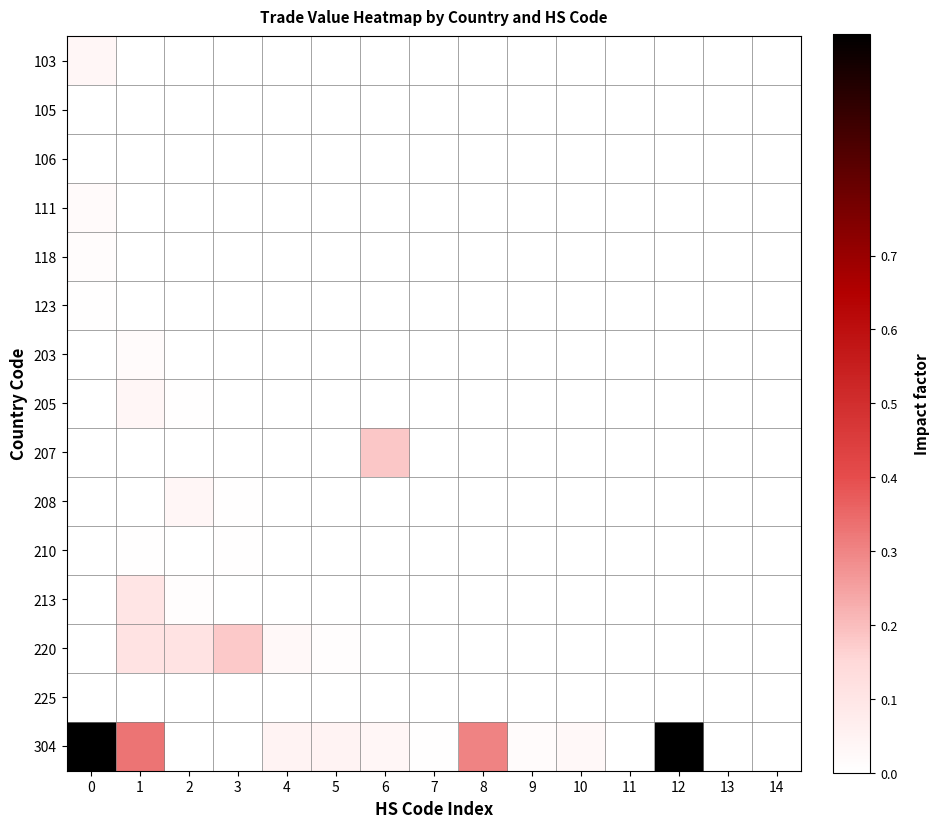

Reading left to right, what are all the values shown in this chart?

103: 0=0.0	1=0.0	2=0.0	3=0.0	4=0.0	5=0.0	6=0.0	7=0.0	8=0.0	9=0.0	10=0.0	11=0.0	12=0.0	13=0.0	14=0.0
105: 0=0.0	1=0.0	2=0.0	3=0.0	4=0.0	5=0.0	6=0.0	7=0.0	8=0.0	9=0.0	10=0.0	11=0.0	12=0.0	13=0.0	14=0.0
106: 0=0.0	1=0.0	2=0.0	3=0.0	4=0.0	5=0.0	6=0.0	7=0.0	8=0.0	9=0.0	10=0.0	11=0.0	12=0.0	13=0.0	14=0.0
111: 0=0.0	1=0.0	2=0.0	3=0.0	4=0.0	5=0.0	6=0.0	7=0.0	8=0.0	9=0.0	10=0.0	11=0.0	12=0.0	13=0.0	14=0.0
118: 0=0.0	1=0.0	2=0.0	3=0.0	4=0.0	5=0.0	6=0.0	7=0.0	8=0.0	9=0.0	10=0.0	11=0.0	12=0.0	13=0.0	14=0.0
123: 0=0.0	1=0.0	2=0.0	3=0.0	4=0.0	5=0.0	6=0.0	7=0.0	8=0.0	9=0.0	10=0.0	11=0.0	12=0.0	13=0.0	14=0.0
203: 0=0.0	1=0.0	2=0.0	3=0.0	4=0.0	5=0.0	6=0.0	7=0.0	8=0.0	9=0.0	10=0.0	11=0.0	12=0.0	13=0.0	14=0.0
205: 0=0.0	1=0.0	2=0.0	3=0.0	4=0.0	5=0.0	6=0.0	7=0.0	8=0.0	9=0.0	10=0.0	11=0.0	12=0.0	13=0.0	14=0.0
207: 0=0.0	1=0.0	2=0.0	3=0.0	4=0.0	5=0.0	6=0.2	7=0.0	8=0.0	9=0.0	10=0.0	11=0.0	12=0.0	13=0.0	14=0.0
208: 0=0.0	1=0.0	2=0.0	3=0.0	4=0.0	5=0.0	6=0.0	7=0.0	8=0.0	9=0.0	10=0.0	11=0.0	12=0.0	13=0.0	14=0.0
210: 0=0.0	1=0.0	2=0.0	3=0.0	4=0.0	5=0.0	6=0.0	7=0.0	8=0.0	9=0.0	10=0.0	11=0.0	12=0.0	13=0.0	14=0.0
213: 0=0.0	1=0.1	2=0.0	3=0.0	4=0.0	5=0.0	6=0.0	7=0.0	8=0.0	9=0.0	10=0.0	11=0.0	12=0.0	13=0.0	14=0.0
220: 0=0.0	1=0.1	2=0.1	3=0.2	4=0.0	5=0.0	6=0.0	7=0.0	8=0.0	9=0.0	10=0.0	11=0.0	12=0.0	13=0.0	14=0.0
225: 0=0.0	1=0.0	2=0.0	3=0.0	4=0.0	5=0.0	6=0.0	7=0.0	8=0.0	9=0.0	10=0.0	11=0.0	12=0.0	13=0.0	14=0.0
304: 0=1.0	1=0.3	2=0.0	3=0.0	4=0.1	5=0.1	6=0.0	7=0.0	8=0.3	9=0.0	10=0.0	11=0.0	12=1.0	13=0.0	14=0.0